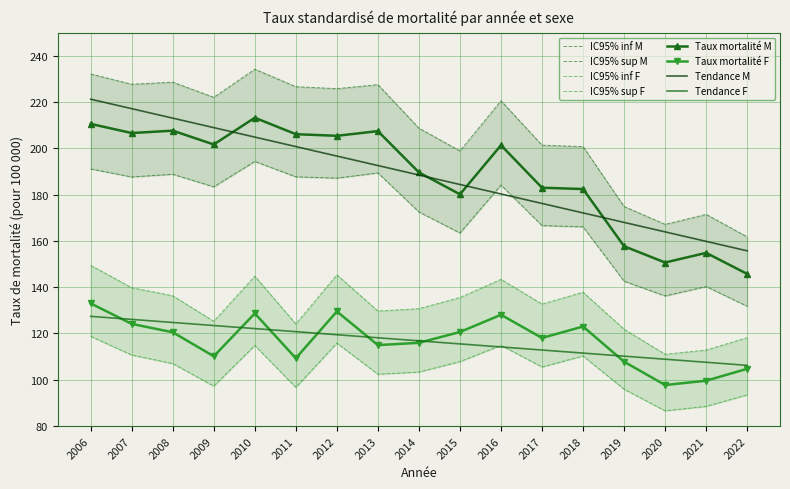

In IC inf M, how many points are higher than both neighbors (excluding endpoints)?

5